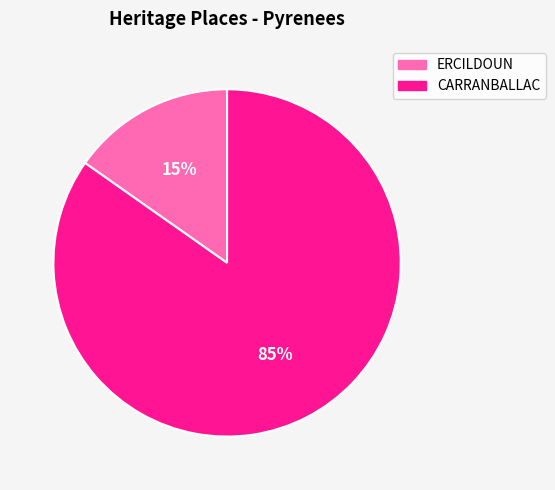

What is the largest slice in the pie chart?

CARRANBALLAC